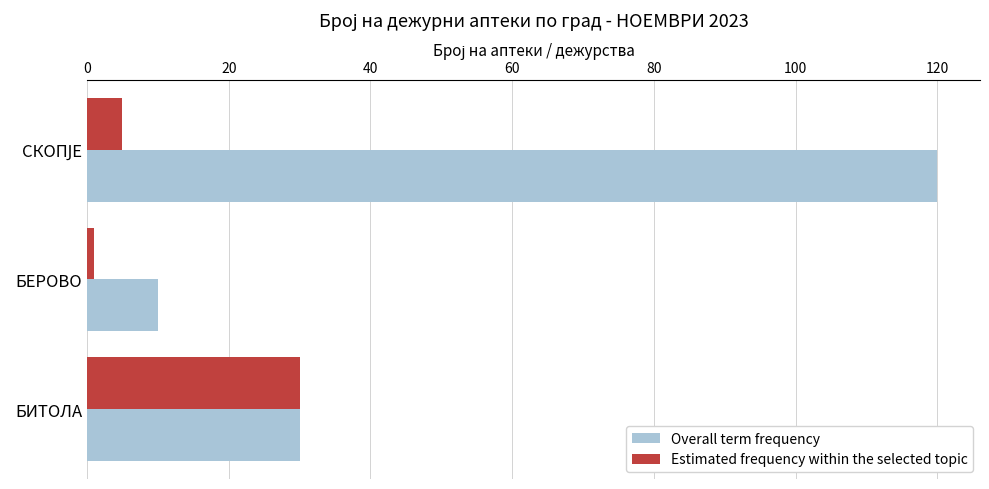

The value of Estimated frequency within the selected topic at БИТОЛА is 30. True or false?

True